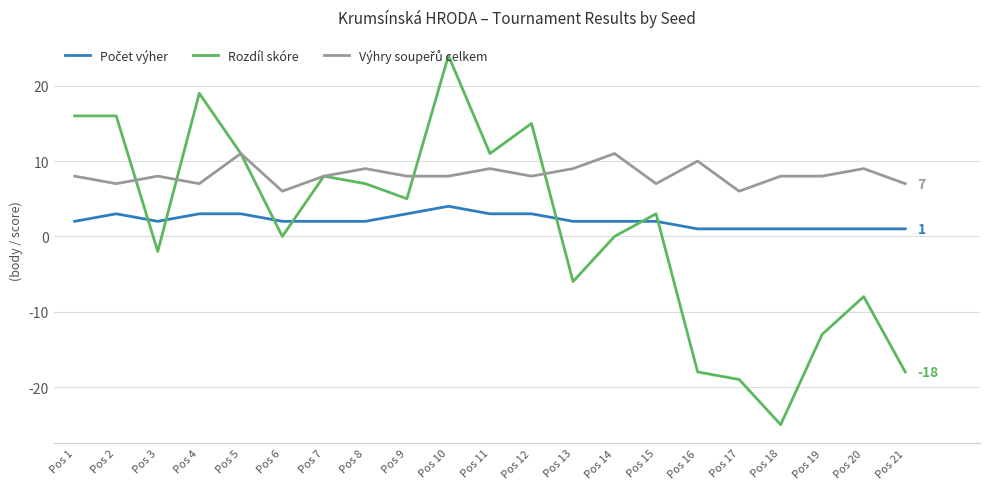

Which series changed the most between Pos 4 and Pos 15?

Rozdíl skóre